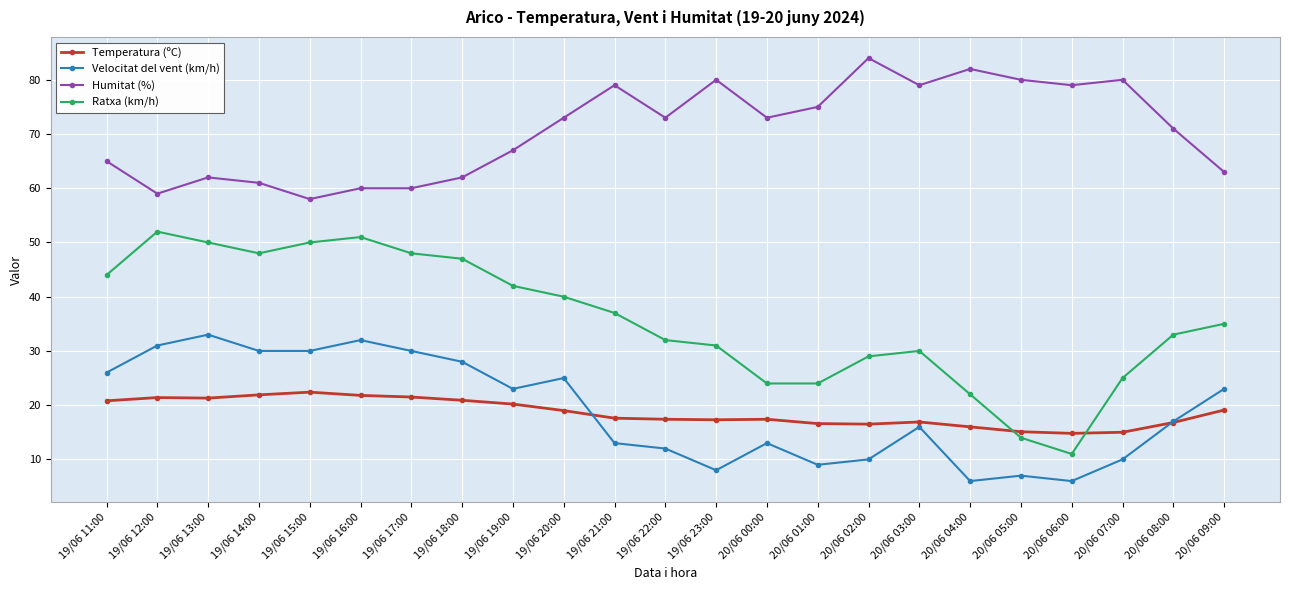

What is the highest value of the Ratxa (km/h) series?

52.0